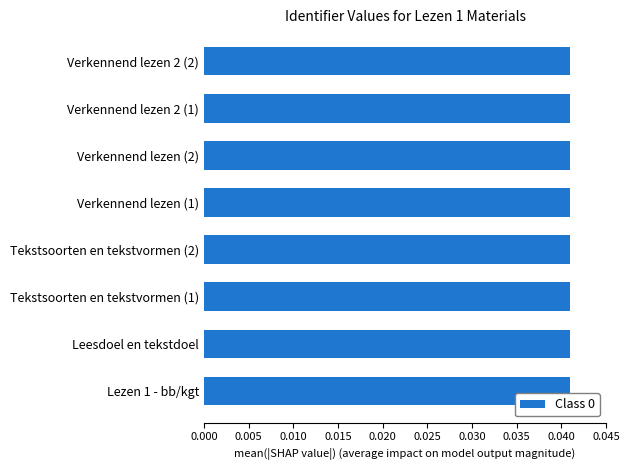

Is it true that the value at Lezen 1 - bb/kgt is 0.1?

False